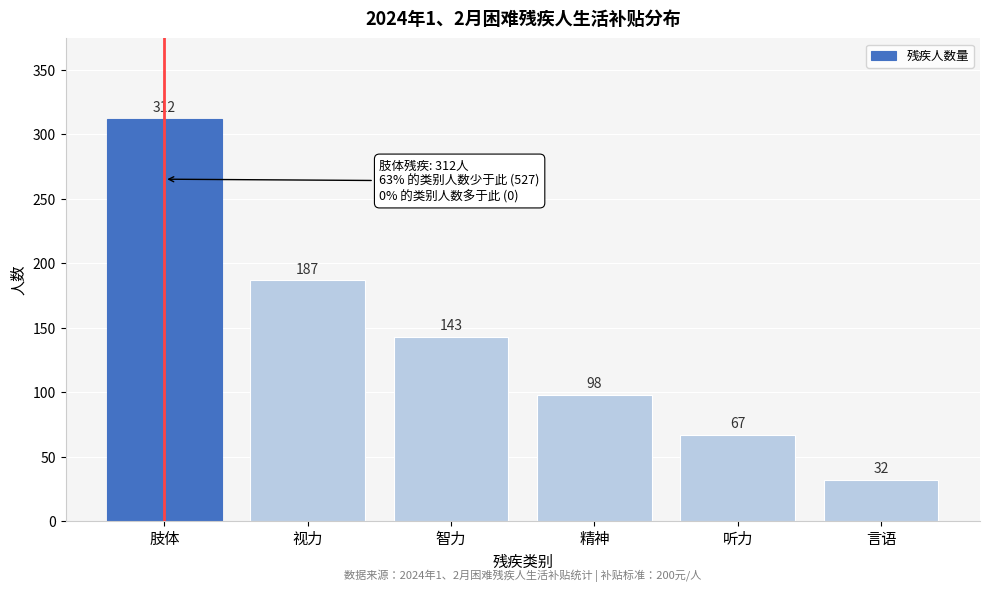

Reading left to right, list all the values displayed in this chart.

312	187	143	98	67	32